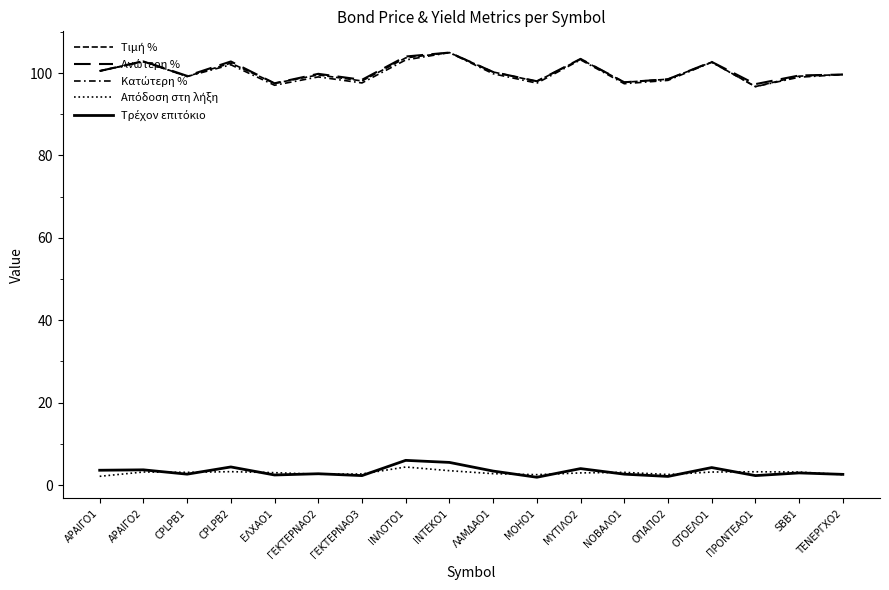

What value does the Ανώτερη % series have at ΟΠΑΠΟ2?

98.5